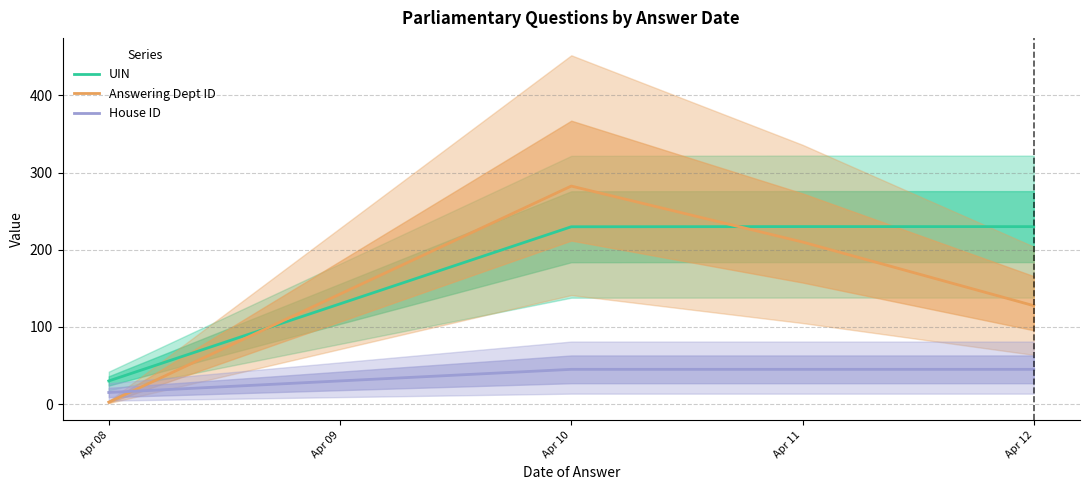

Is it true that UIN equals 75.6 at Apr 10?

False